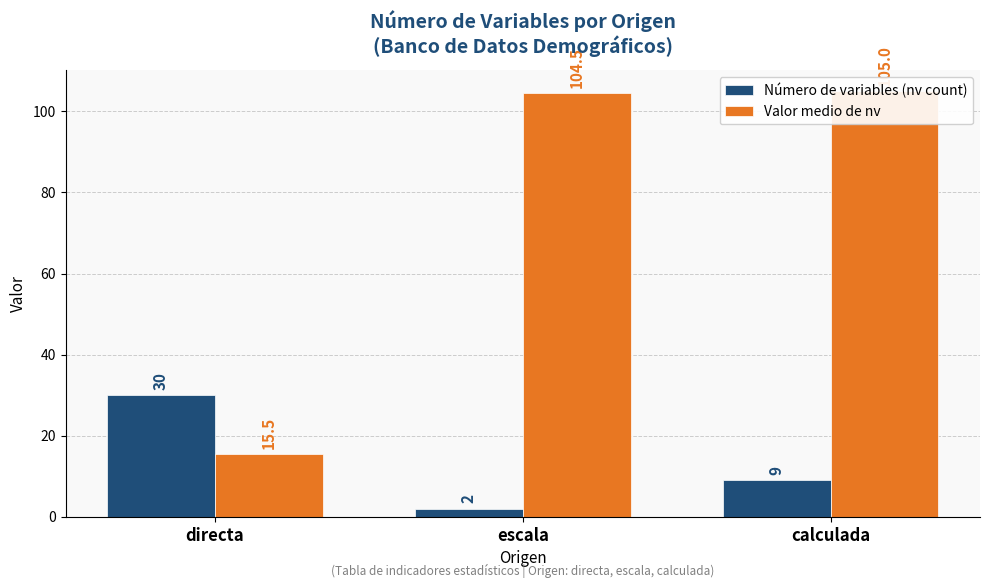

How many distinct data groups are displayed?

2